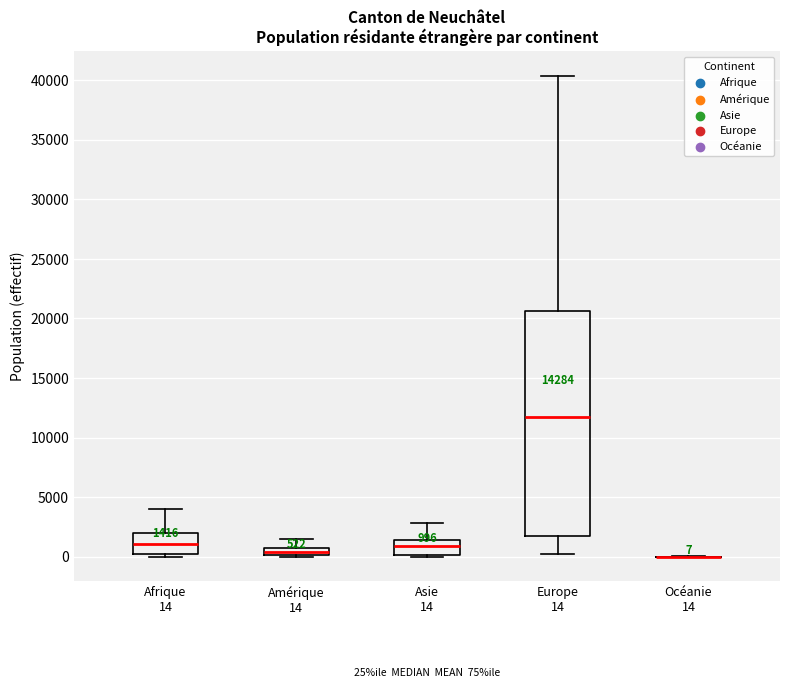

Which box is the tallest, from its lower edge to its upper edge?

Europe 14